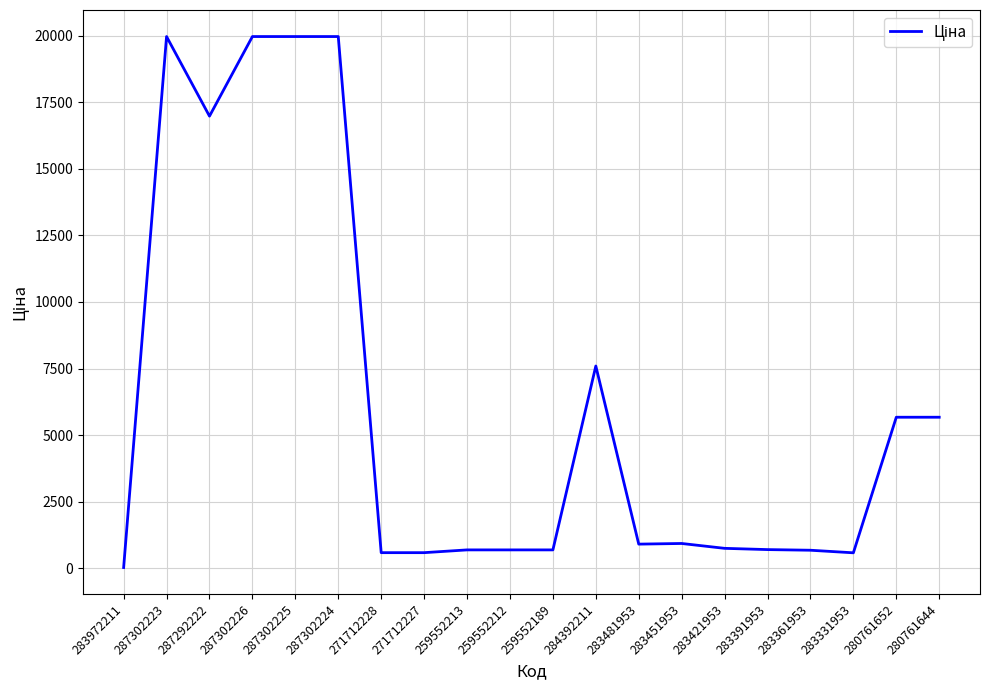

The value at 283421953 is 752.2. True or false?

True